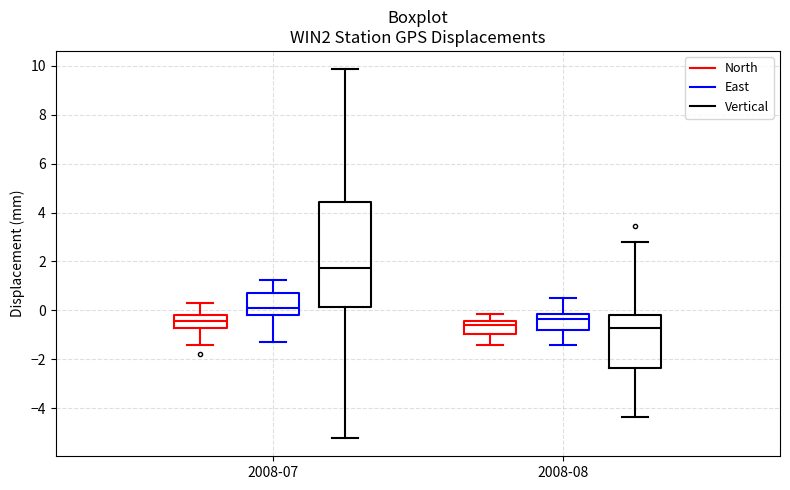

Reading left to right, read every box against the y-axis: the position of its median line, the range the box covers, and the ends of its whiskers. The values are not printed on the chart, so give them approximately, as read against the axis.

2008-07 (North): median -0.4, box -0.8 to -0.2, whiskers -1.4 to 0.4
2008-07 (East): median 0.2, box -0.2 to 0.8, whiskers -1.2 to 1.2
2008-07 (Vertical): median 1.8, box 0.2 to 4.4, whiskers -5.2 to 9.8
2008-08 (North): median -0.6, box -1.0 to -0.4, whiskers -1.4 to -0.2
2008-08 (East): median -0.4, box -0.8 to -0.2, whiskers -1.4 to 0.6
2008-08 (Vertical): median -0.8, box -2.4 to -0.2, whiskers -4.4 to 2.8